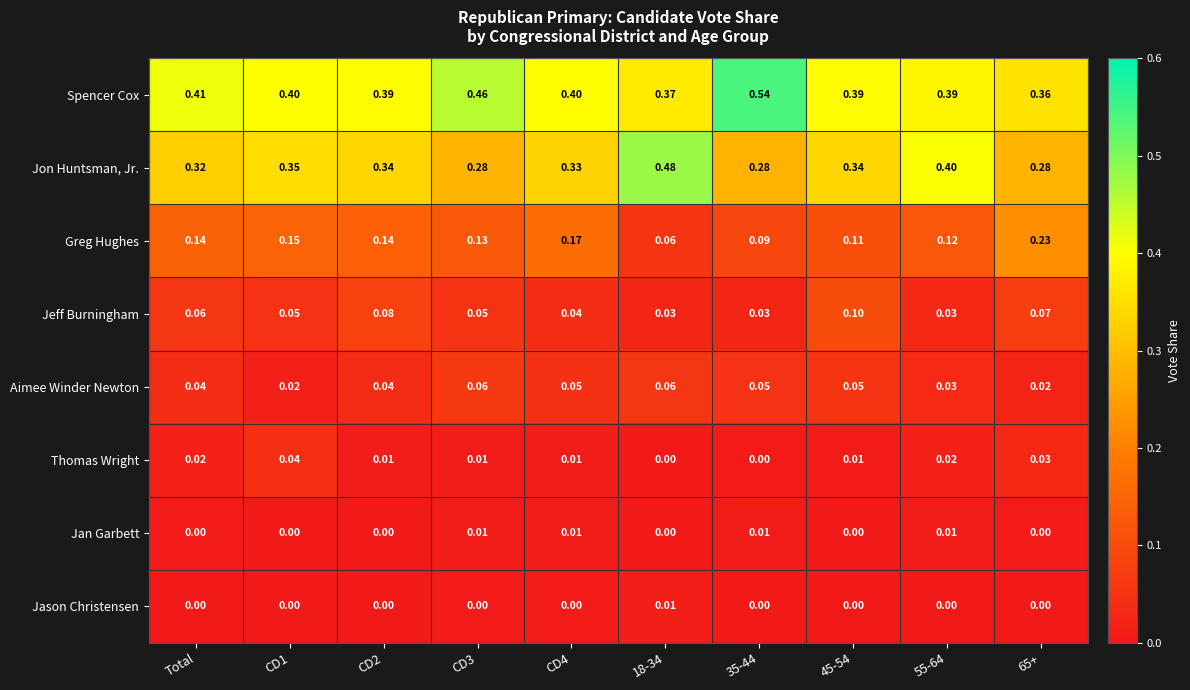

Which series has the largest range (max minus min)?

Jon Huntsman, Jr.